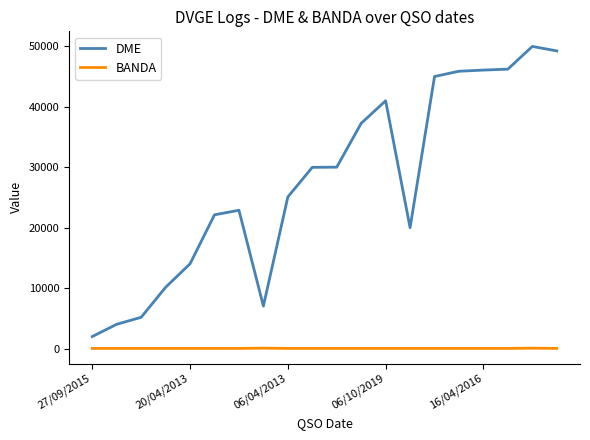

Which series has the widest spread of values?

DME